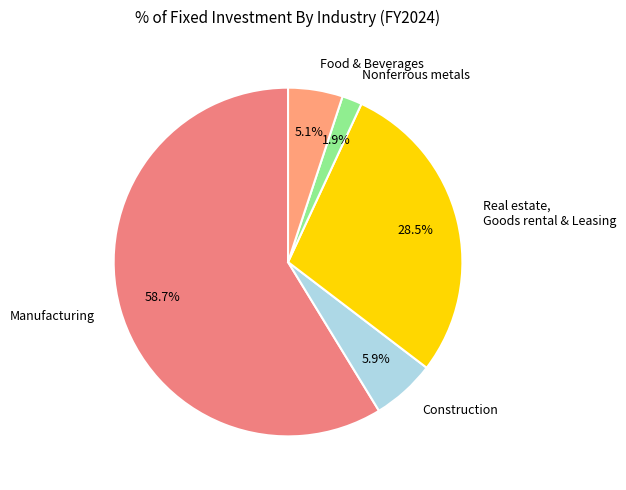

Between Construction and Manufacturing, which is larger?

Manufacturing